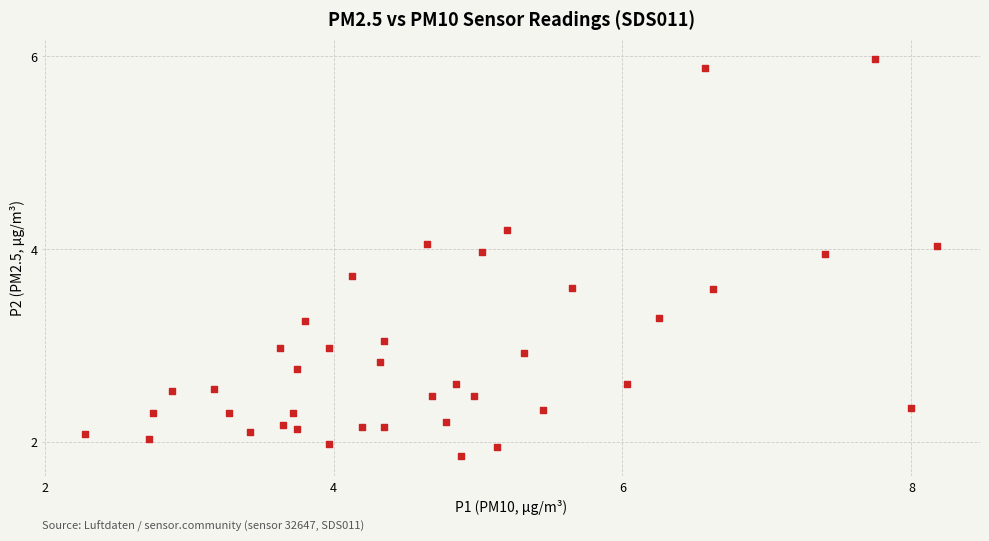

What is the range of Y values (max minus min)?

4.1